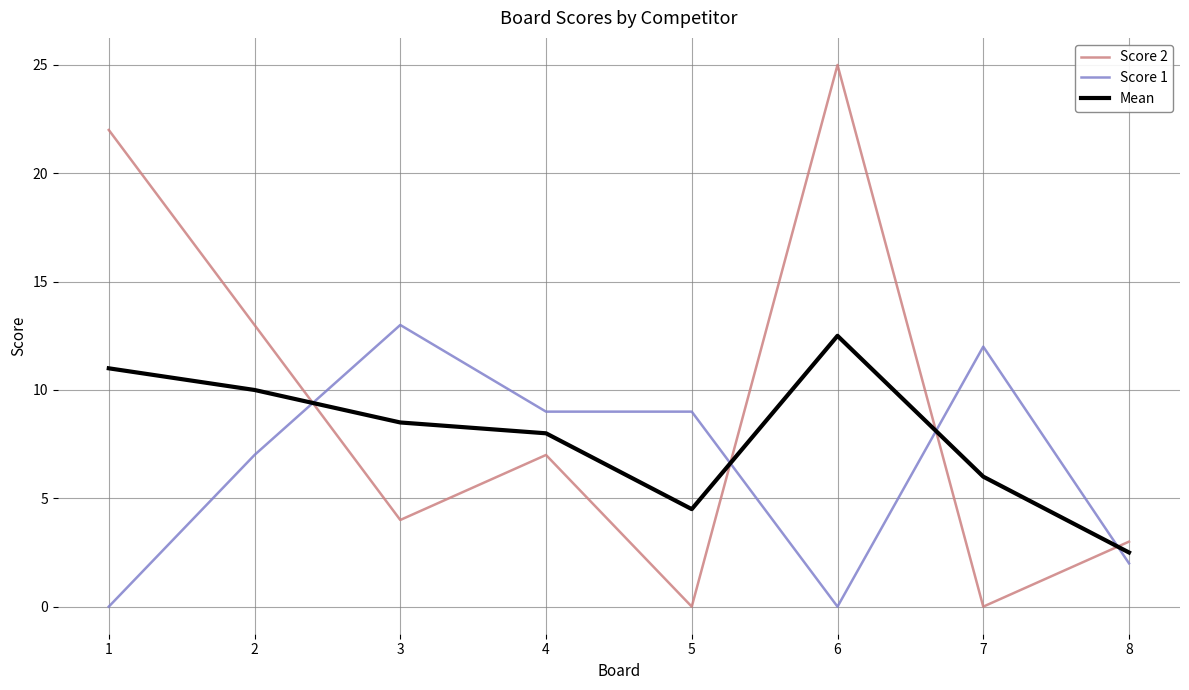

Does the chart have visible grid lines?

Yes